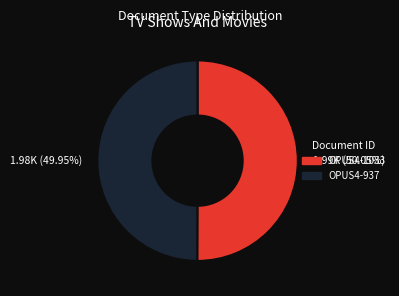

True or false: OPUS4-937 accounts for 41% of the total.

False